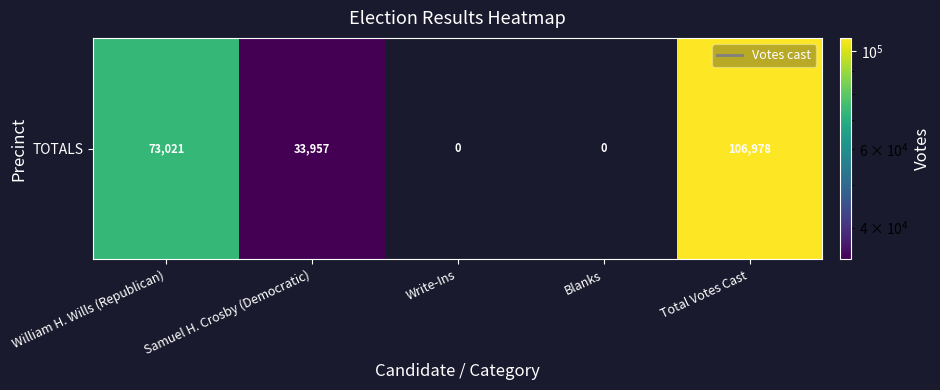

Reading left to right, what are all the values shown in this chart?

William H. Wills (Republican)=73021	Samuel H. Crosby (Democratic)=33957	Write-Ins=0	Blanks=0	Total Votes Cast=106978